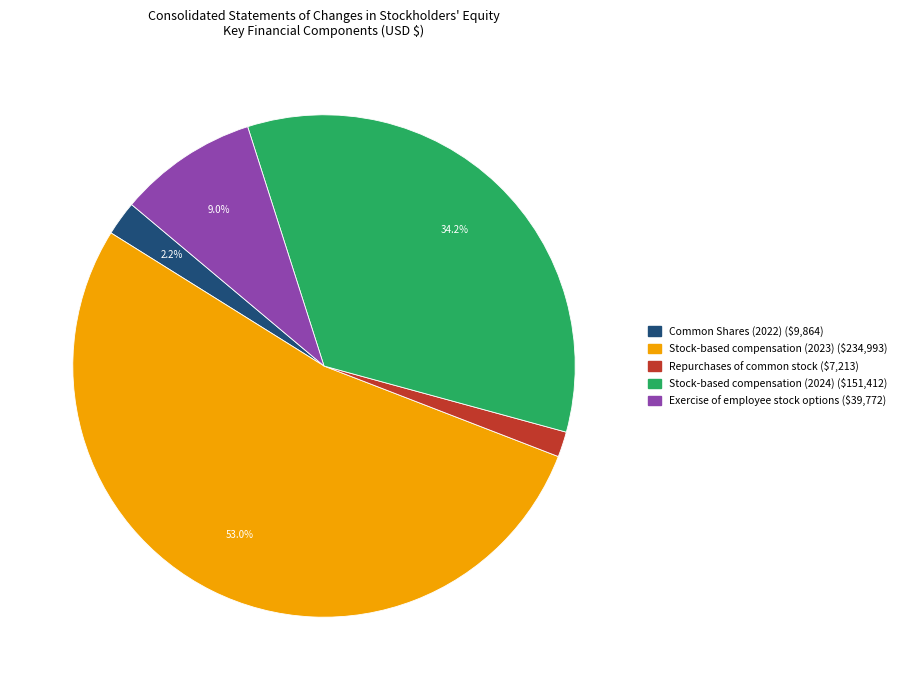

Which category accounts for the majority?

Stock-based compensation (2023)